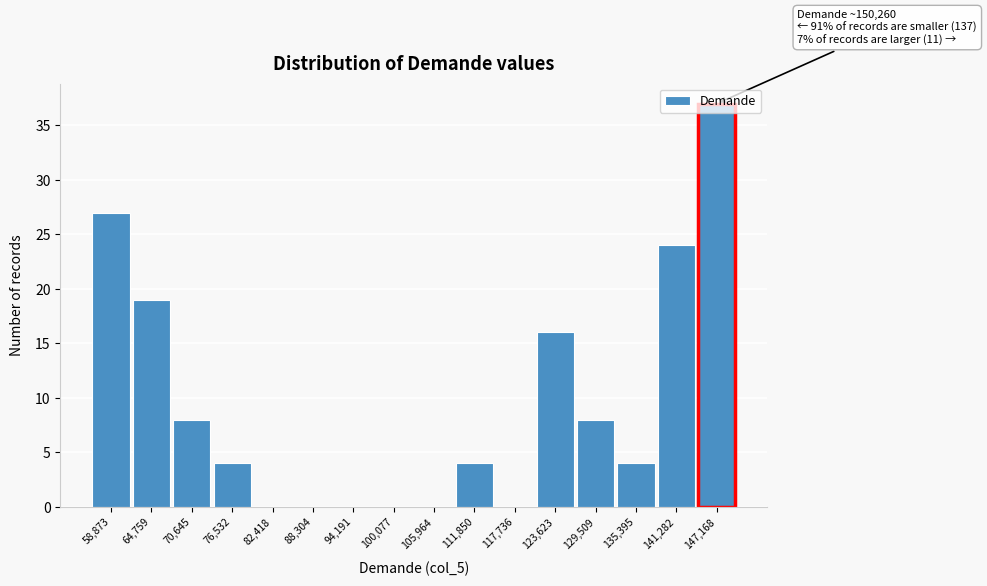

The value at 64,759 is 19. True or false?

True